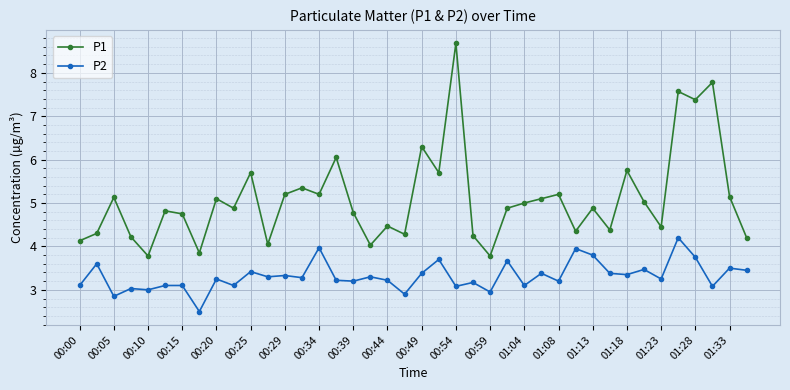

What is the value of the P1 point at the 4th from the left?

4.2